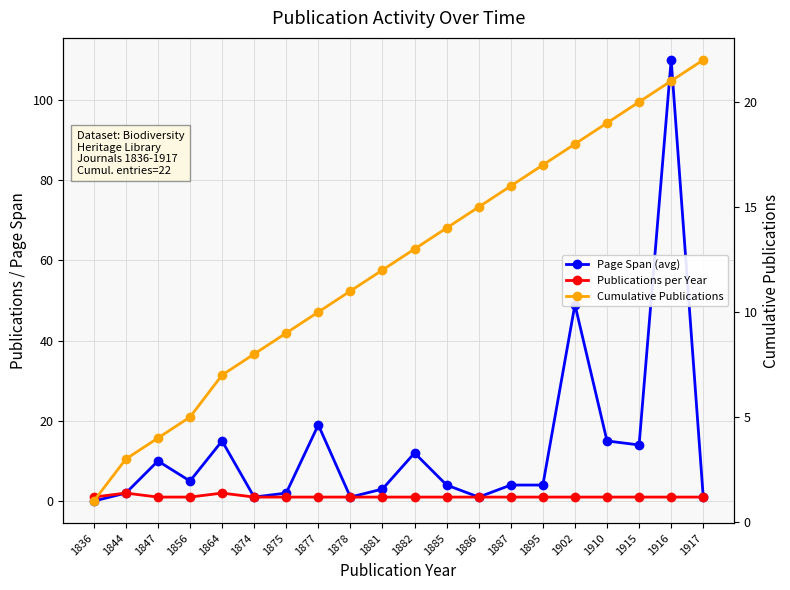

Reading right to left, list all the values displayed in this chart.

Page Span (avg): 1917=1	1916=110	1915=14	1910=15	1902=49	1895=4	1887=4	1886=1	1885=4	1882=12	1881=3	1878=1	1877=19	1875=2	1874=1	1864=15	1856=5	1847=10	1844=2	1836=0
Publications per Year: 1917=1	1916=1	1915=1	1910=1	1902=1	1895=1	1887=1	1886=1	1885=1	1882=1	1881=1	1878=1	1877=1	1875=1	1874=1	1864=2	1856=1	1847=1	1844=2	1836=1
Cumulative Publications: 1917=22	1916=21	1915=20	1910=19	1902=18	1895=17	1887=16	1886=15	1885=14	1882=13	1881=12	1878=11	1877=10	1875=9	1874=8	1864=7	1856=5	1847=4	1844=3	1836=1